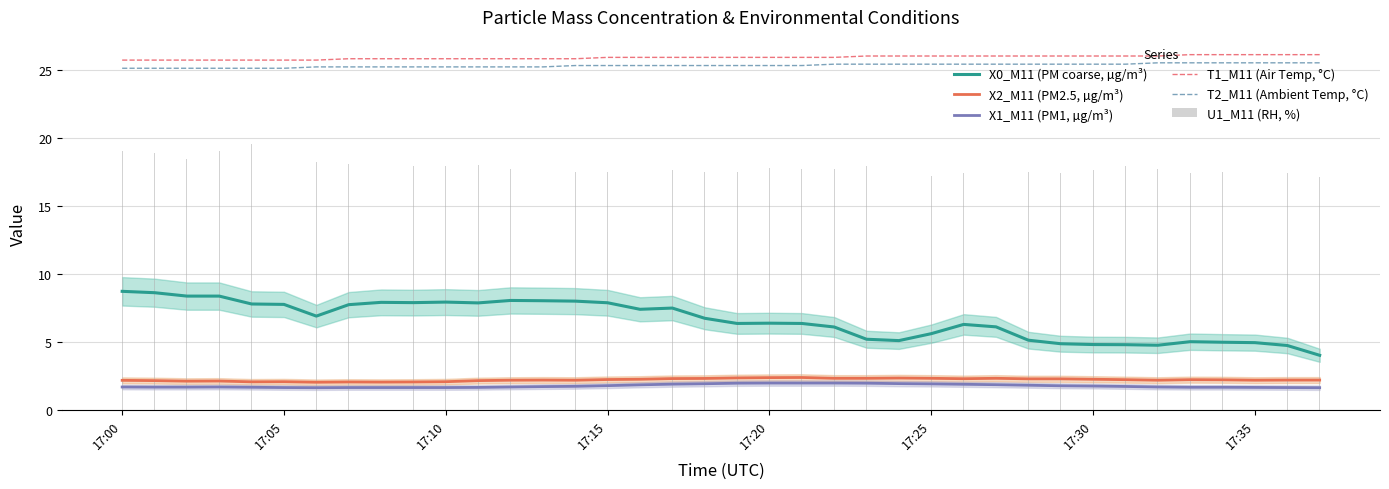

What is the average value of the X1_M11 (PM1, µg/m³) series?

1.8